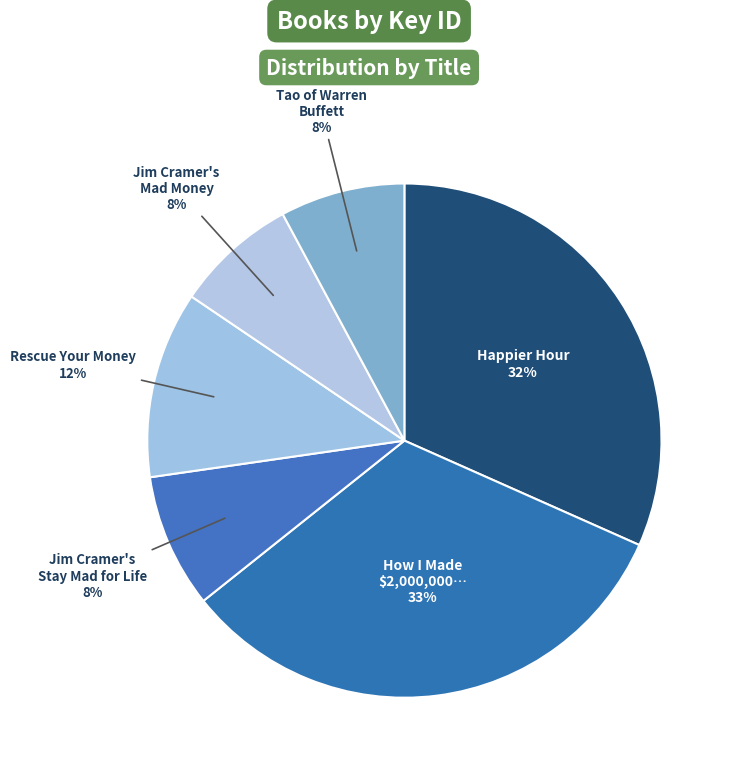

Count the number of slices in the pie.

6